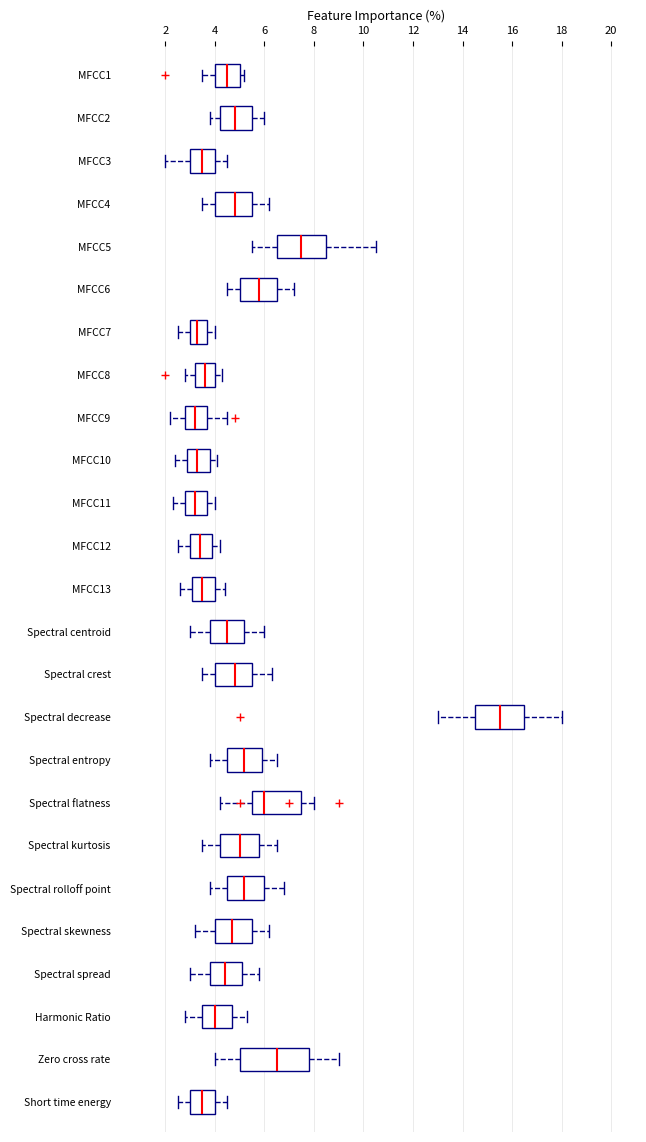

Which box is the widest, from its left edge to its right edge?

Zero cross rate